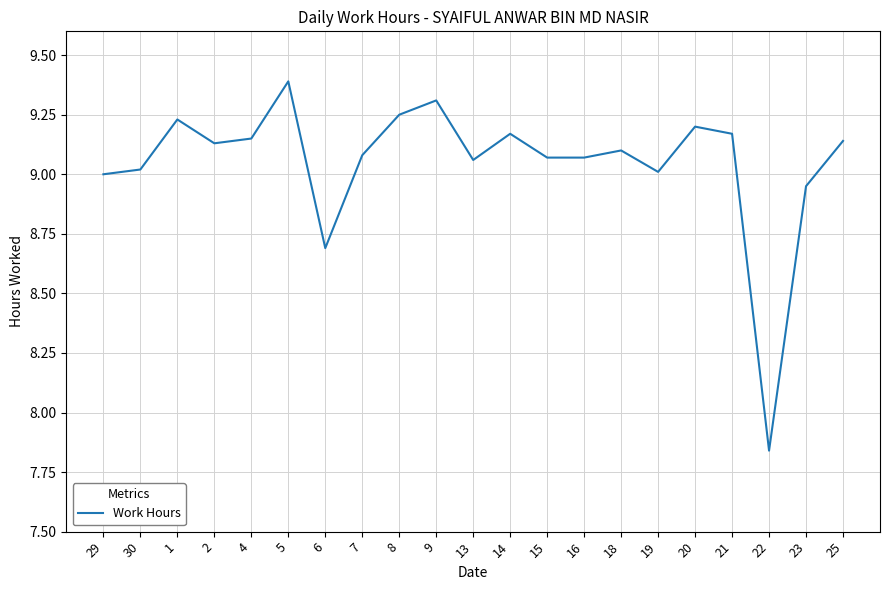

At which label is the value closest to 8?

22